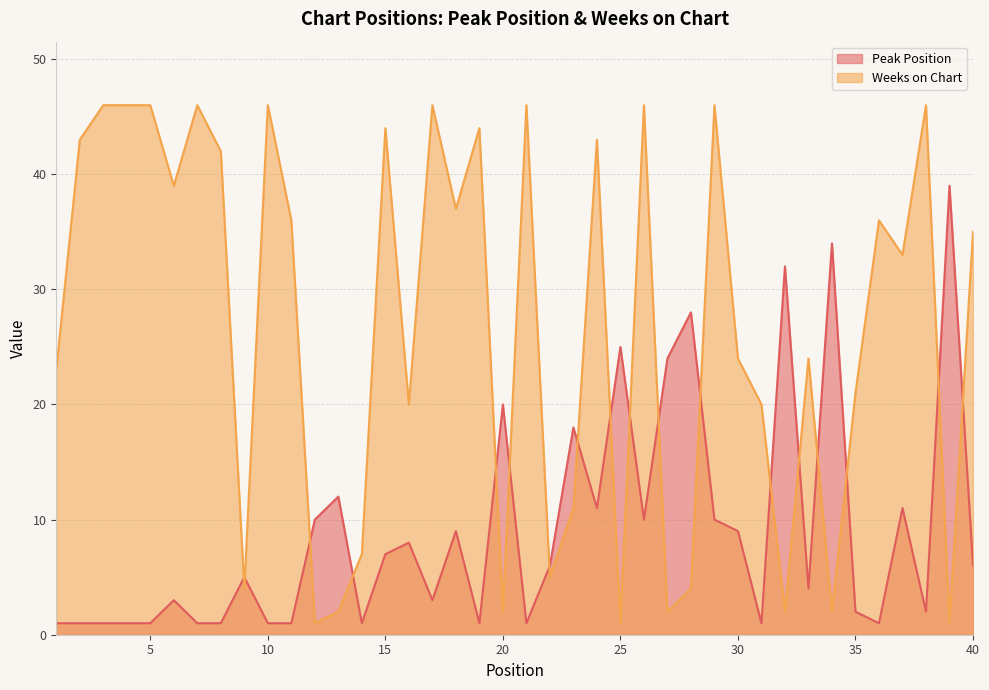

Which series changed the most between 6 and 15?

Weeks on Chart